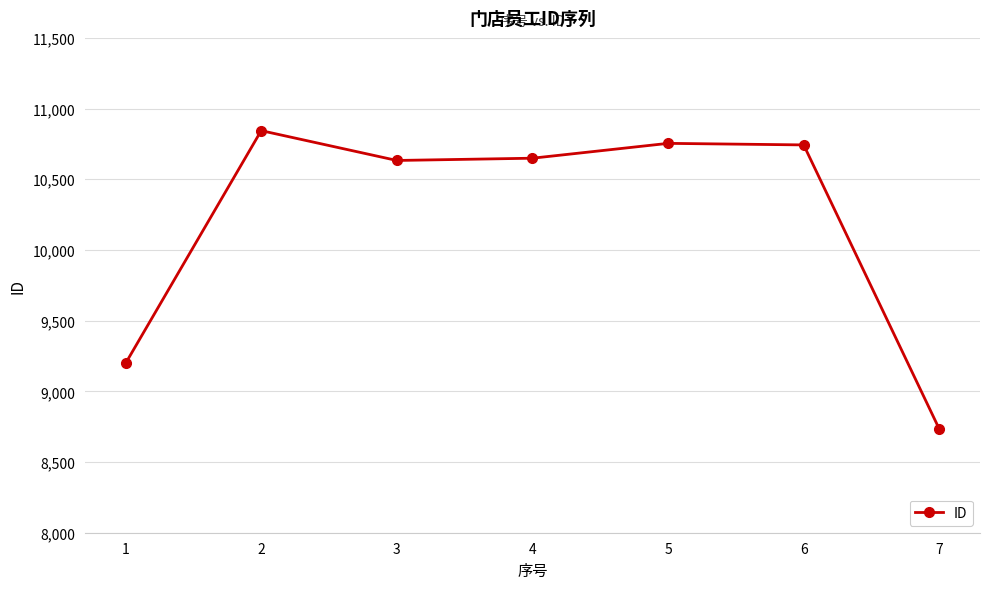

True or false: there are more than 1 points higher than both neighbors.

True